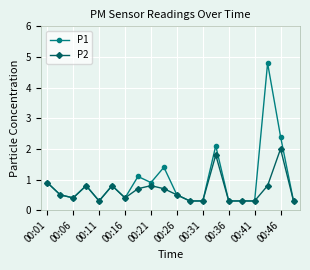

Which series has the largest total across all categories?

P1